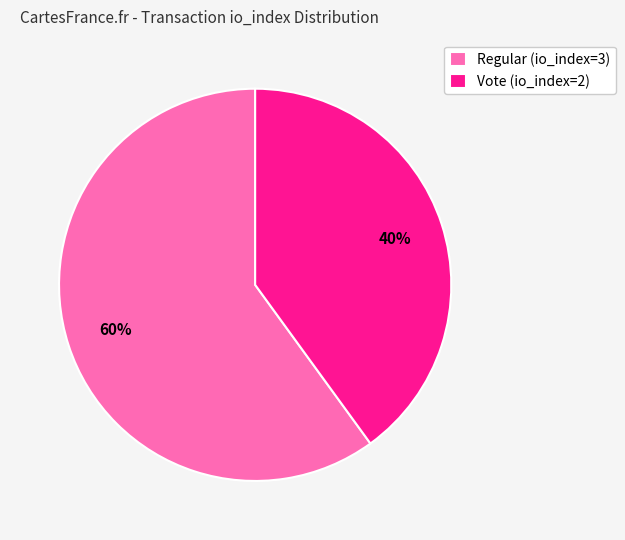

Which slice is the smallest?

Vote (io_index=2)